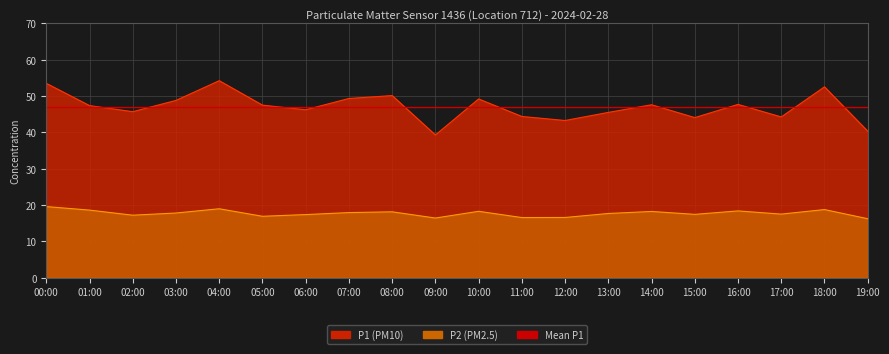

True or false: P1 and P2 cross at least once.

False